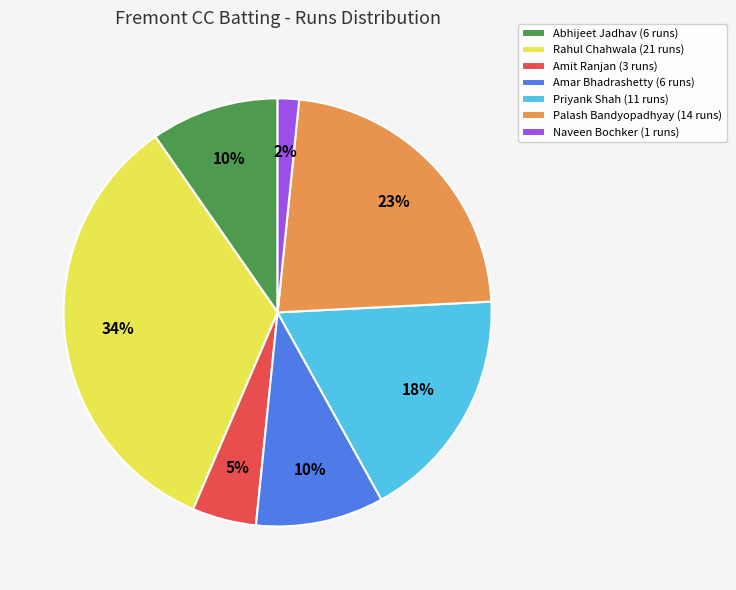

Which has a higher value, Amit Ranjan or Palash Bandyopadhyay?

Palash Bandyopadhyay